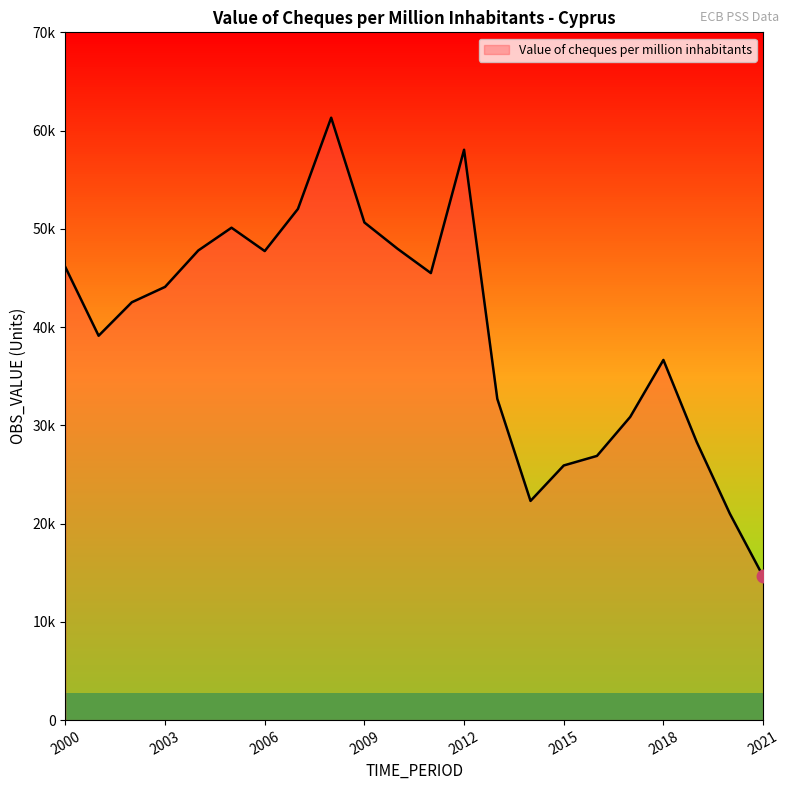

Does the chart display data point markers on the line(s)?

No